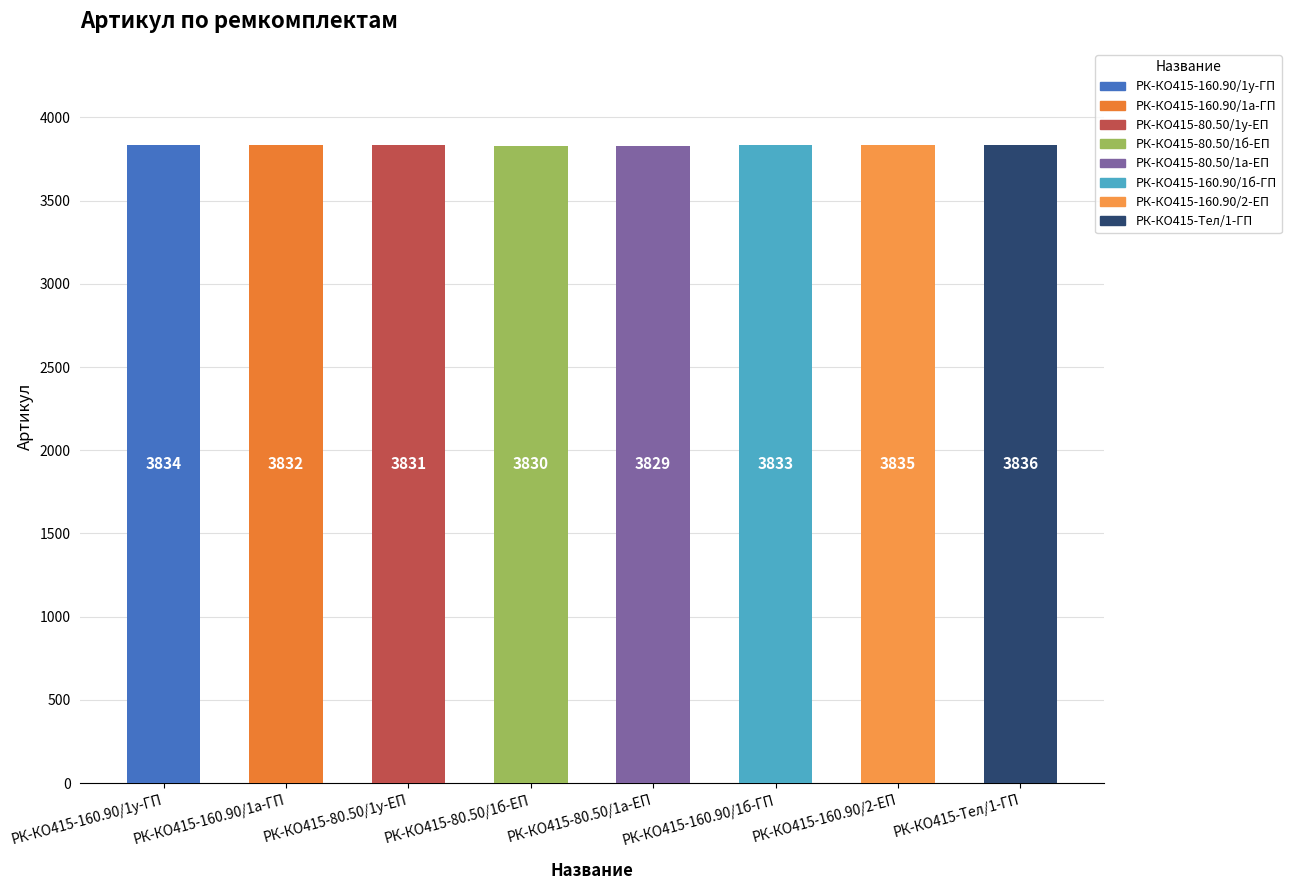

What is the label of the 3rd bar from the left?

РК-КО415-80.50/1у-ЕП